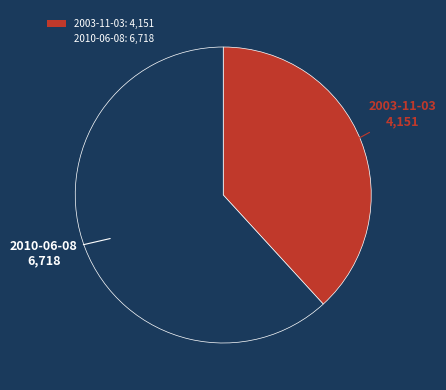

Does 2003-11-03 represent more than half of the total?

No